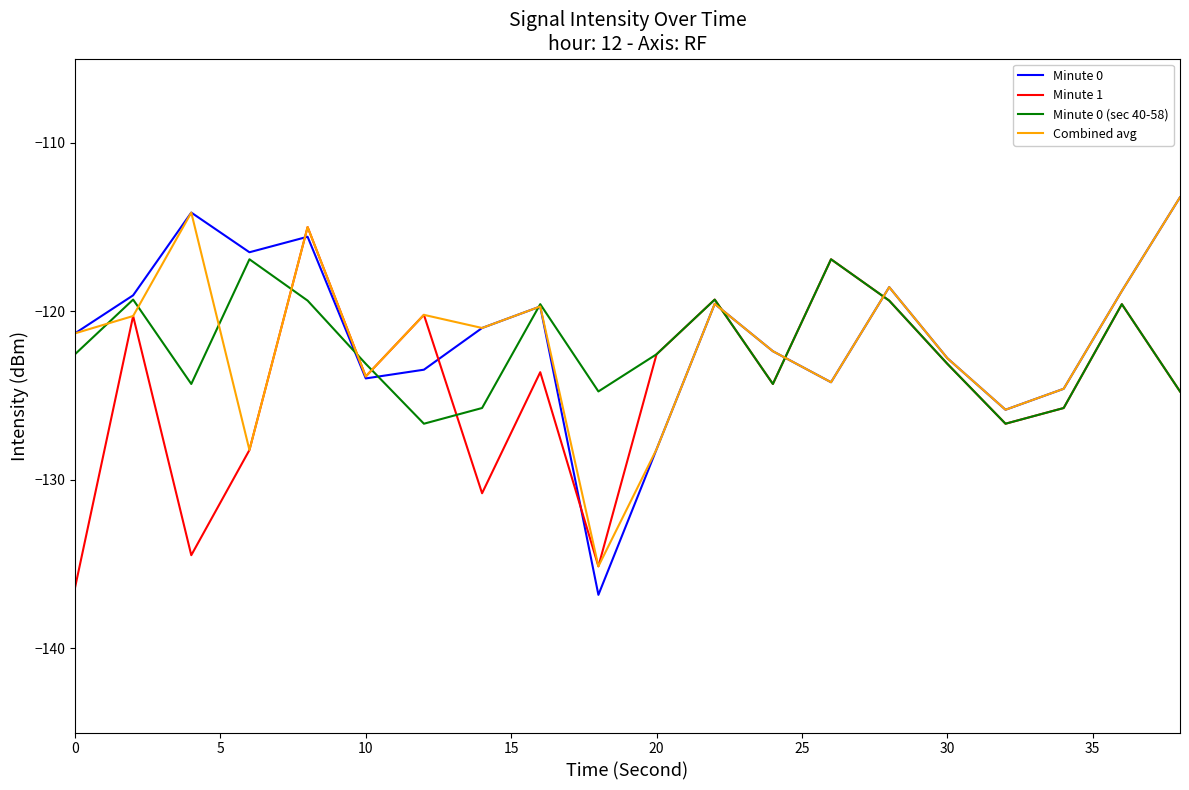

Which series has the largest range (max minus min)?

Minute 0